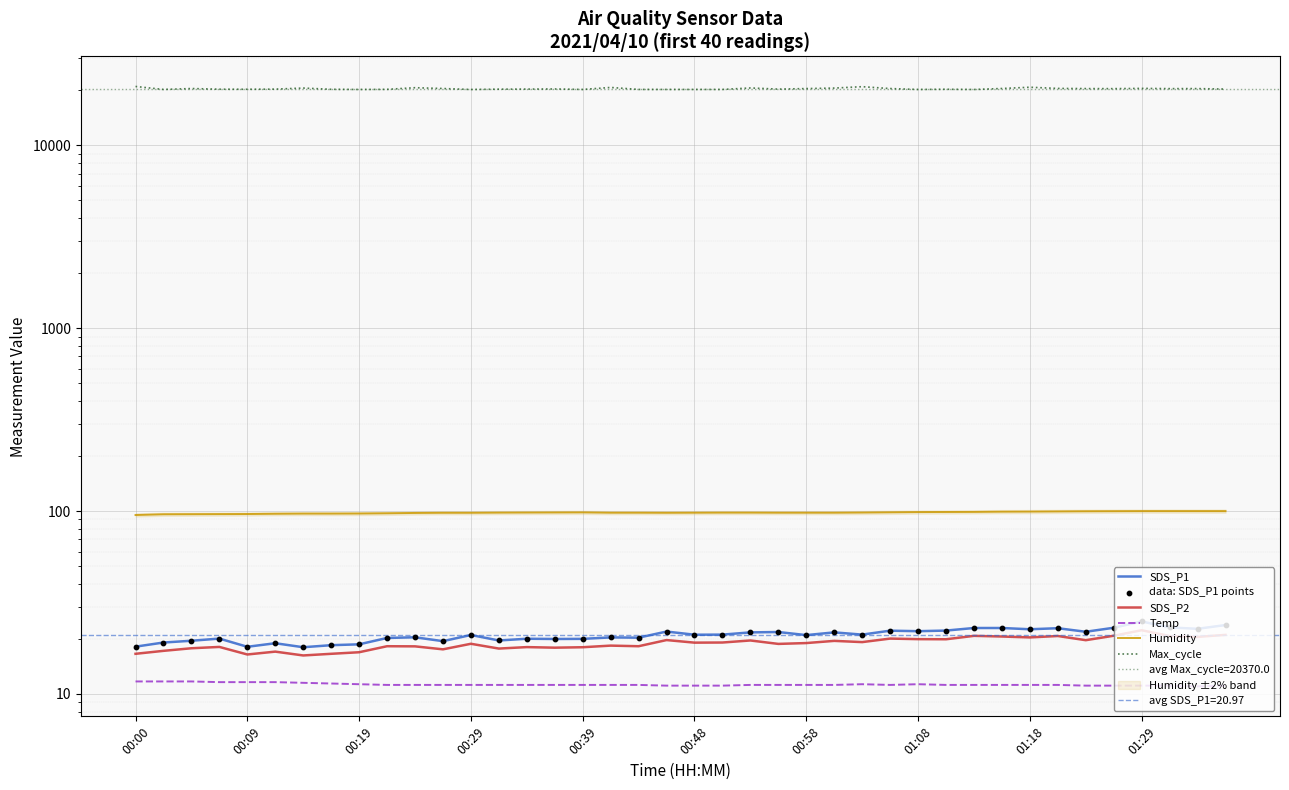

Which series has the largest total across all categories?

Max_cycle